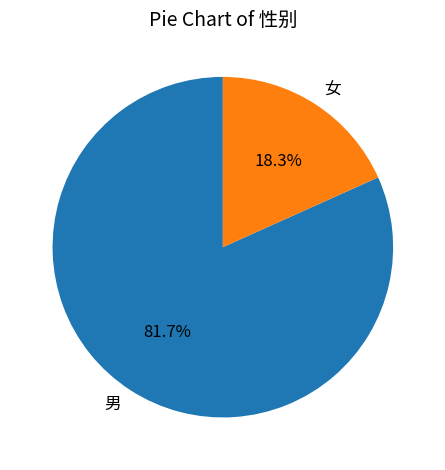

Is the sum of 女 and 男 greater than half?

Yes